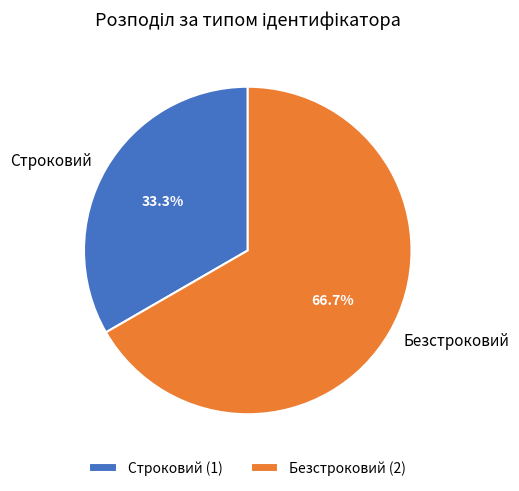

What percentage is the Безстроковий slice, to the nearest percent?

67%